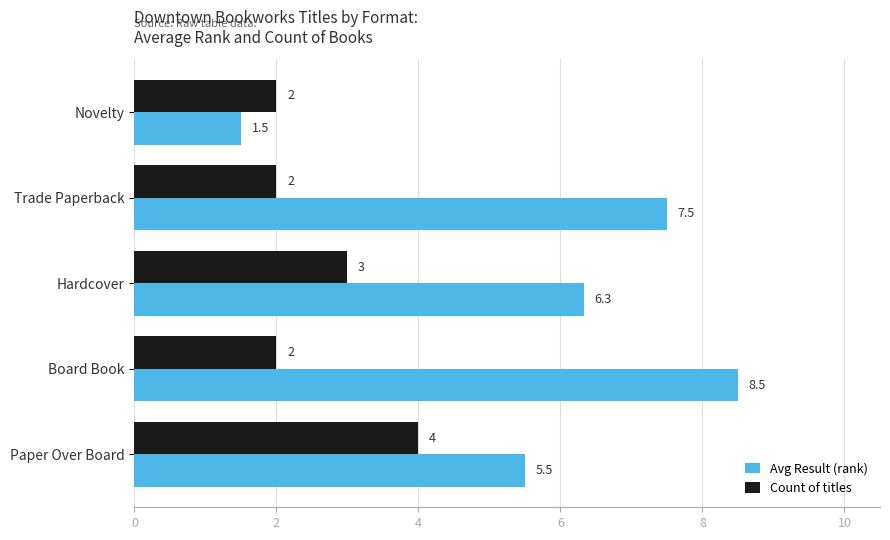

What is the difference between the maximum and minimum values in the Count of titles series?

2.0